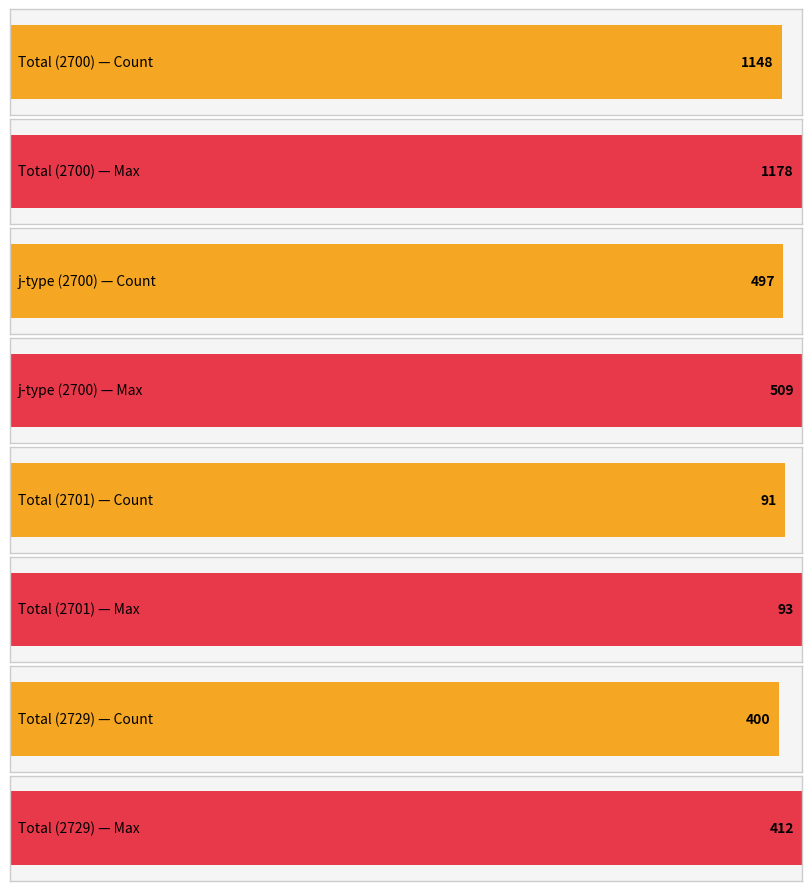

How many categories are shown in the chart?

4